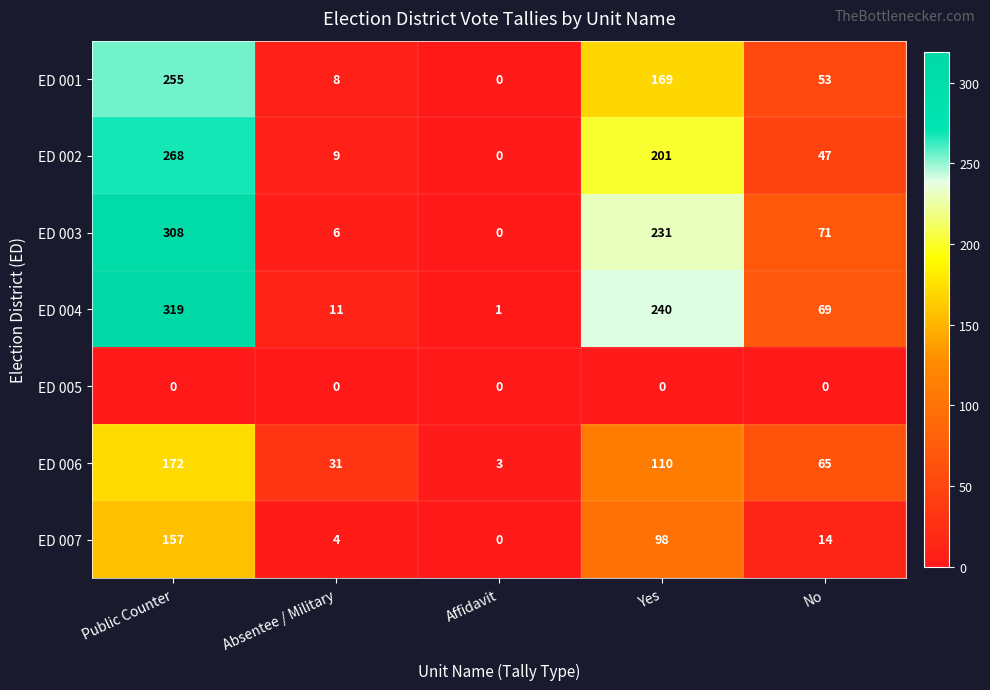

Which series changed the most between Public Counter and Yes?

ED 001